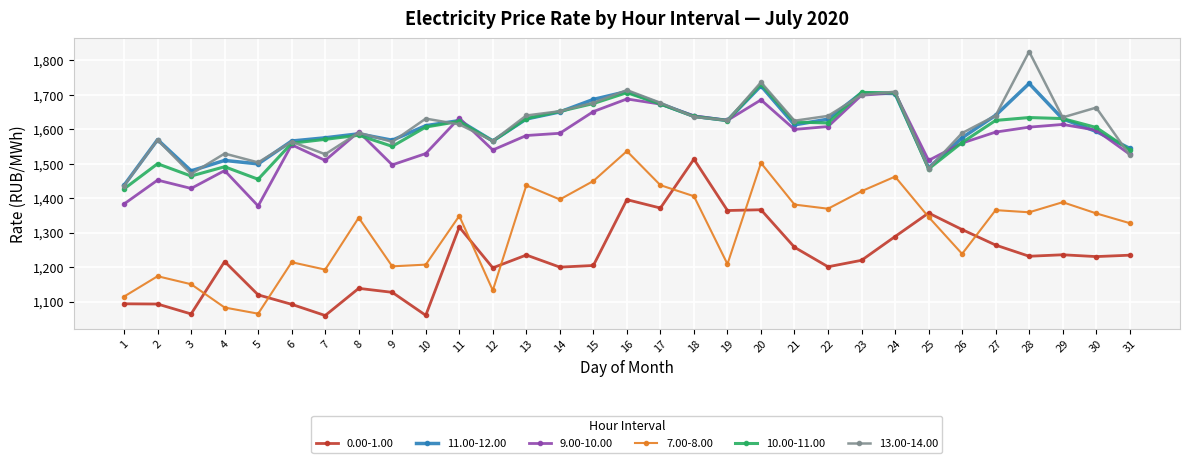

Which series has the largest range (max minus min)?

7.00-8.00